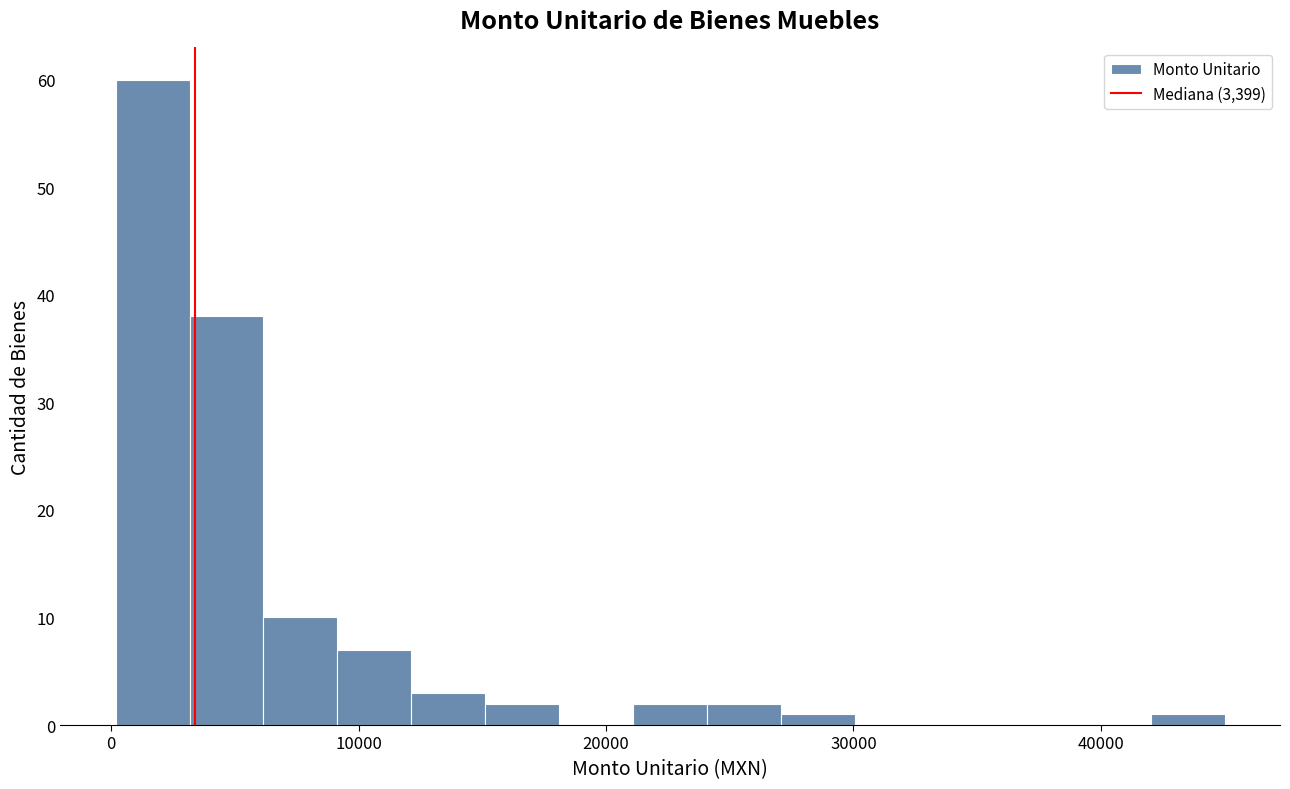

Read against the x-axis, roughly where is the centre of the tallest bar?

2000